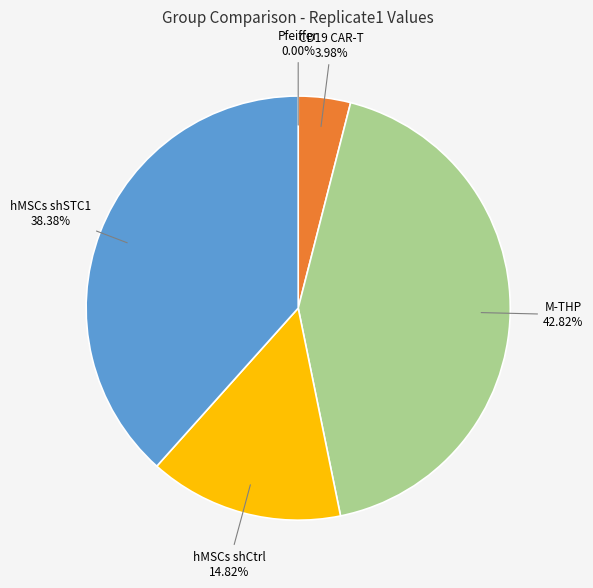

True or false: hMSCs shCtrl accounts for 15% of the total.

True